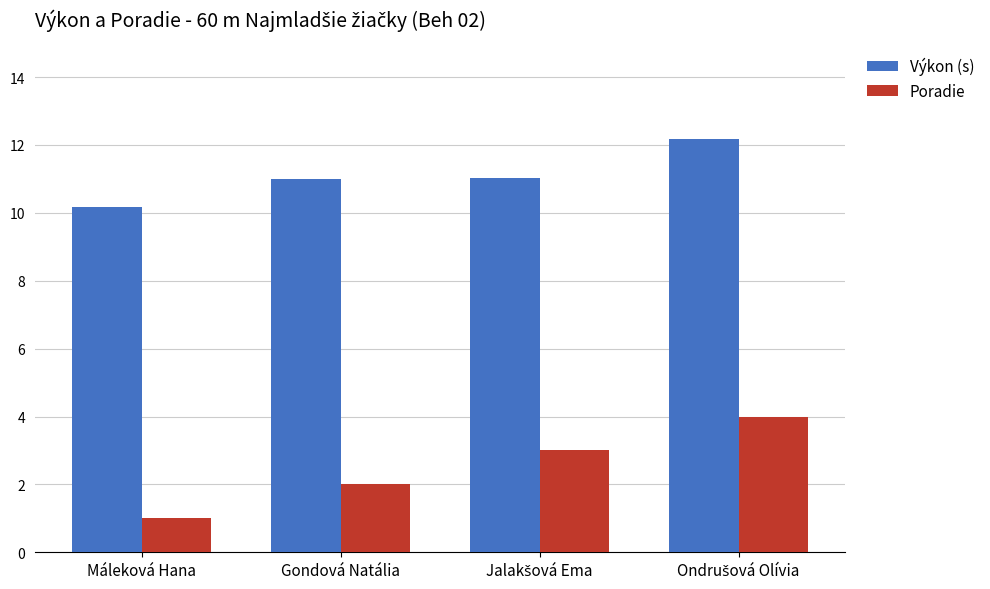

What is the greatest value displayed?

12.2